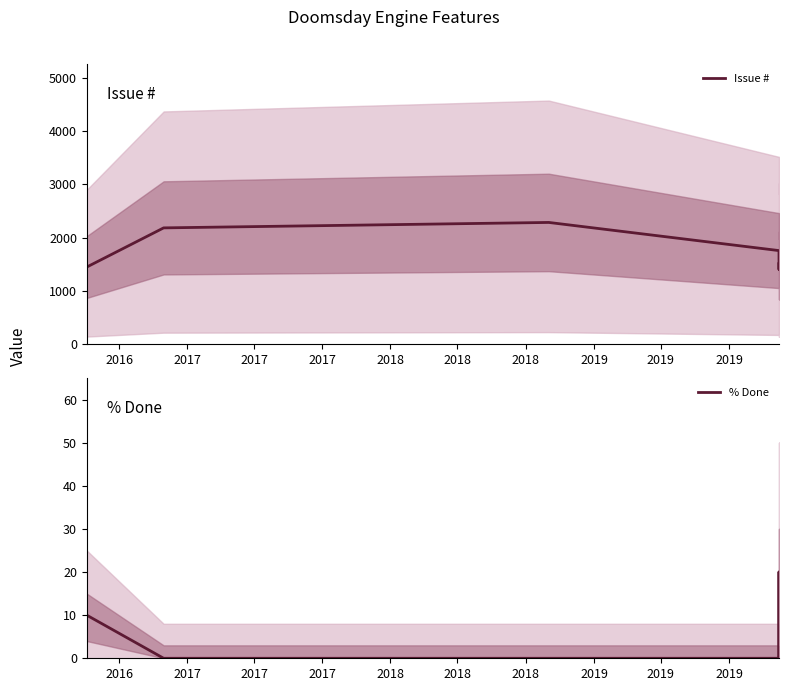

What is the highest value of the Issue # series?

2286